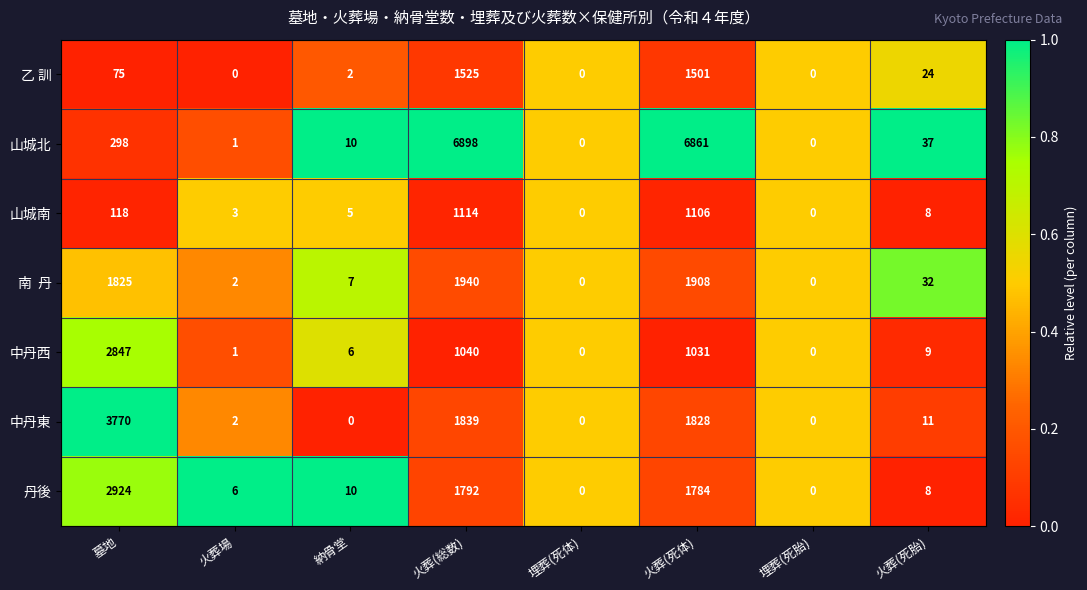

Where does the 丹後 series first go above 10?

墓地